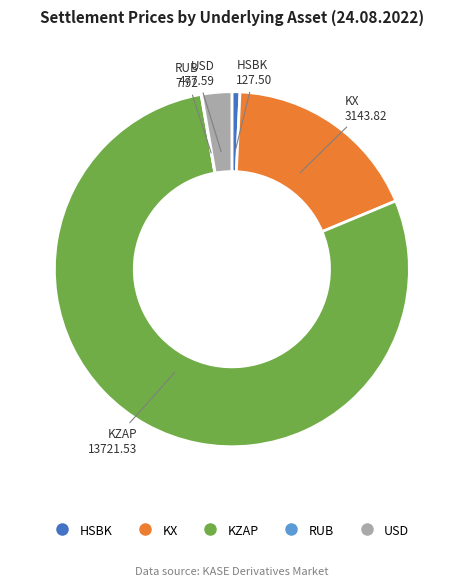

Do HSBK and USD together represent more than half of the pie?

No